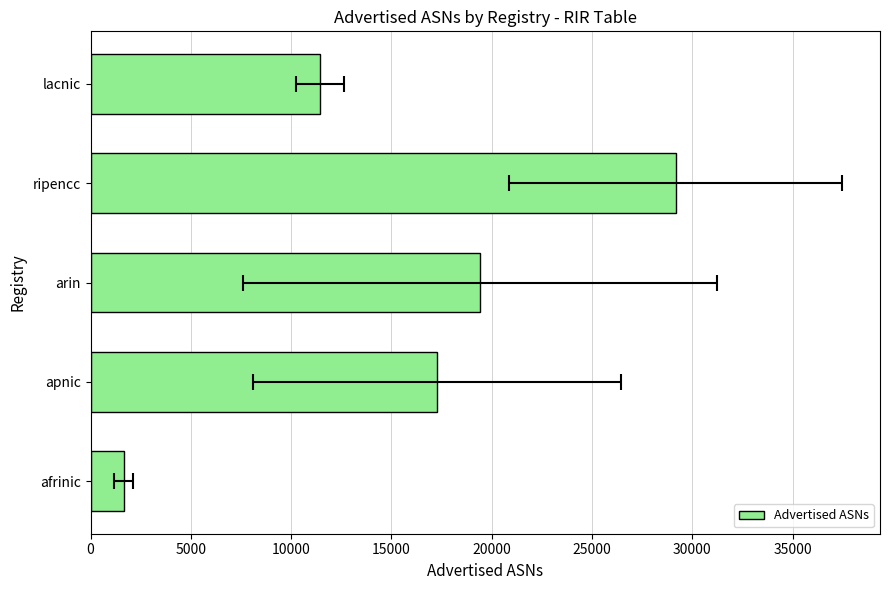

What is the smallest value displayed?

1651